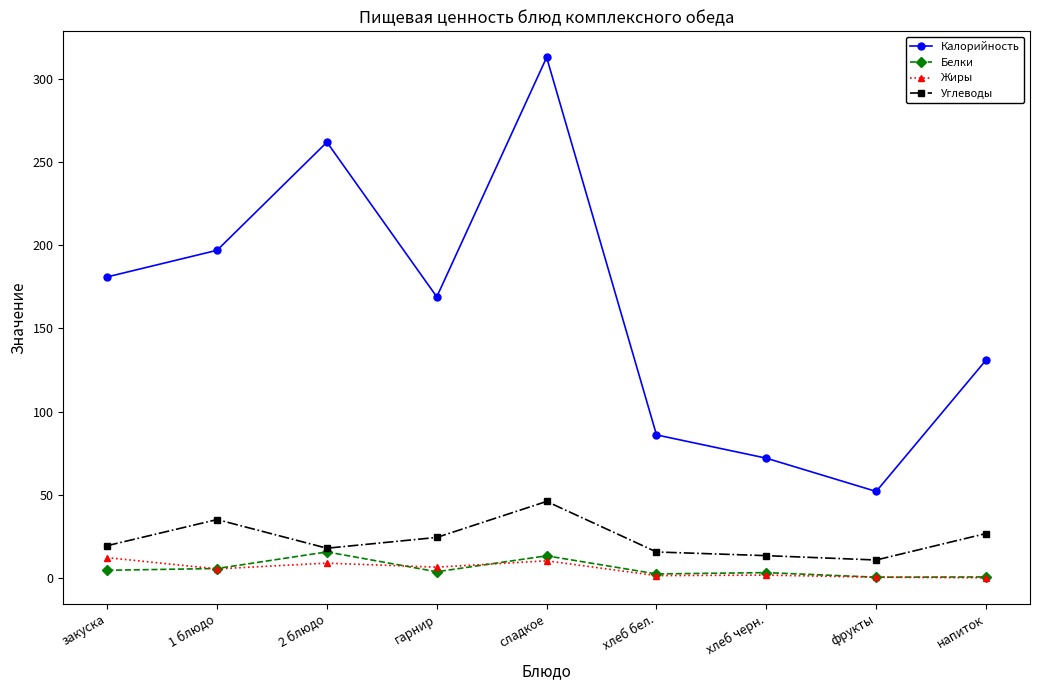

What are all the series names shown in the legend?

Калорийность, Белки, Жиры, Углеводы